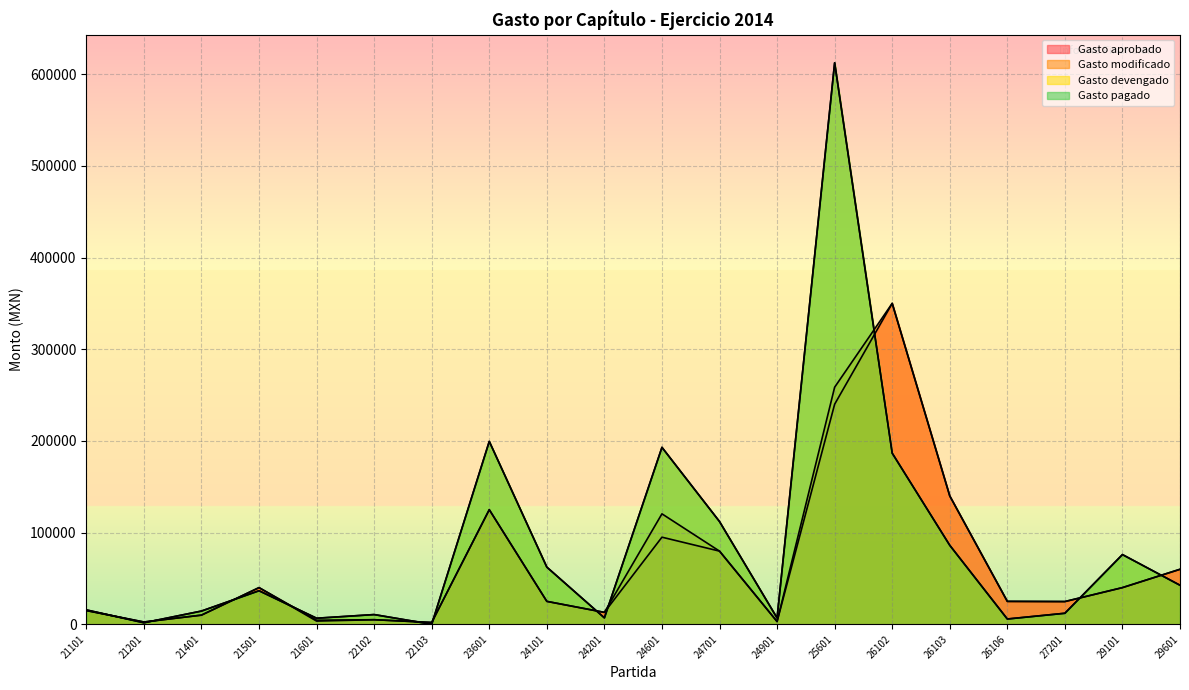

The Gasto pagado series shows 15875.1 at 22102. True or false?

False